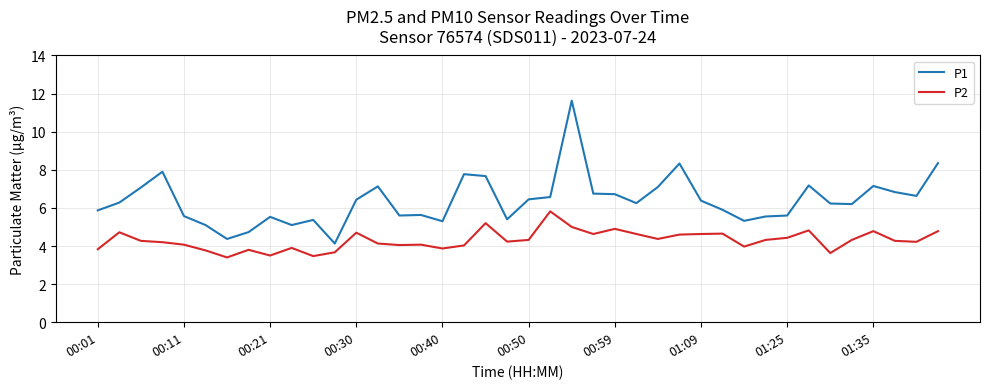

What is the difference between the second highest and minimum values in the P2 series?

1.8